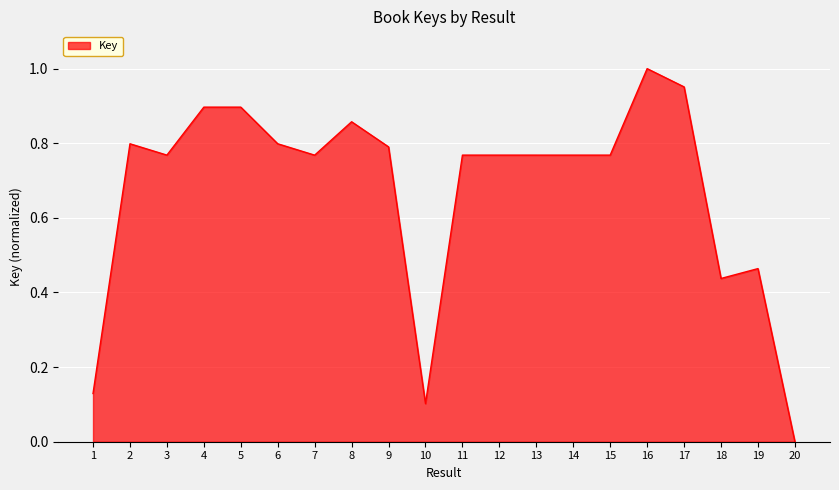

Between 7 and 16, which is larger?

16